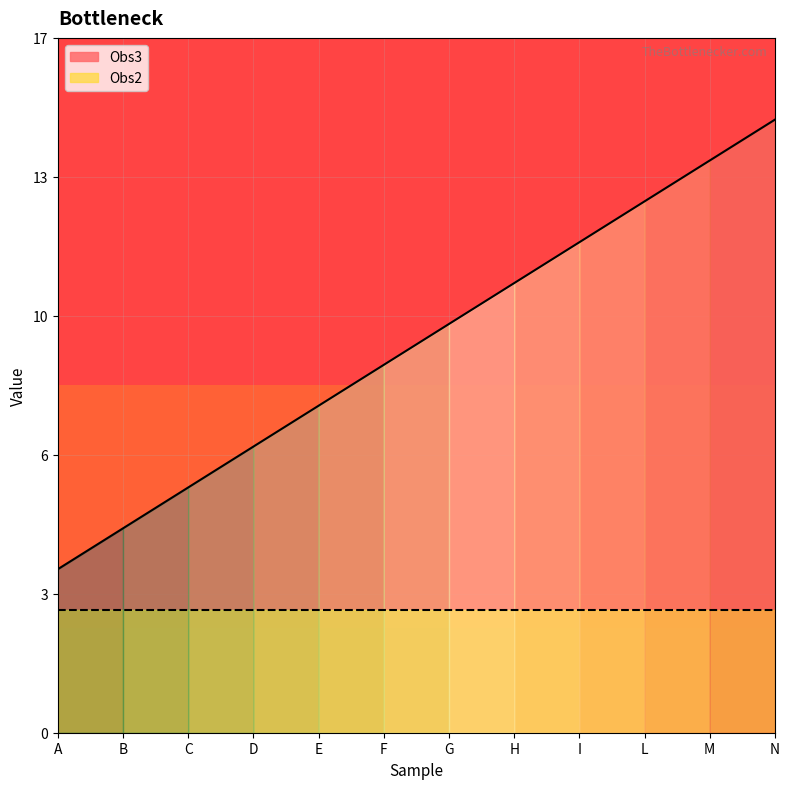

At which label does the data first exceed 10?

H